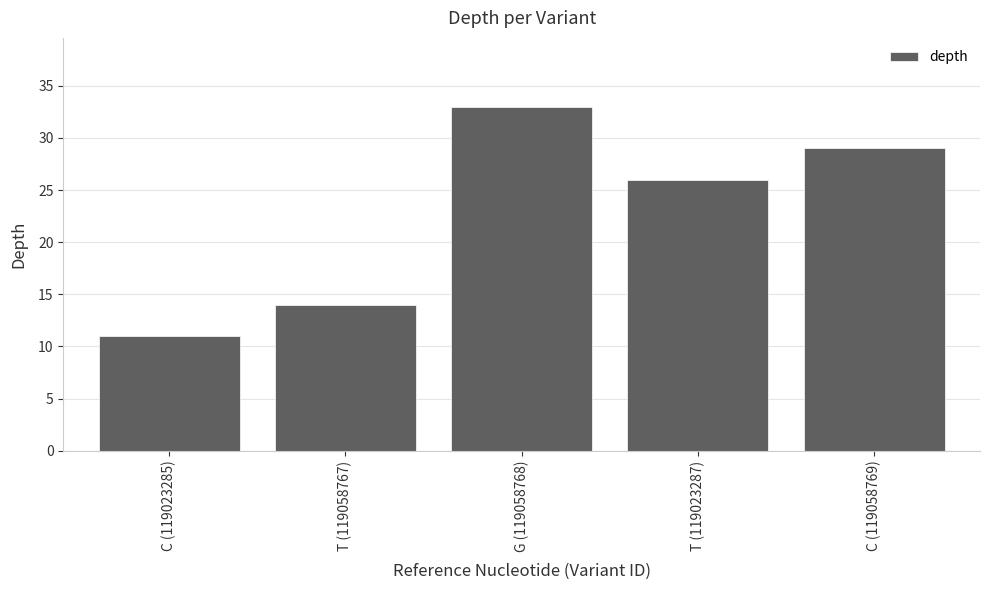

Are the bars grouped side by side (vs. stacked)?

No